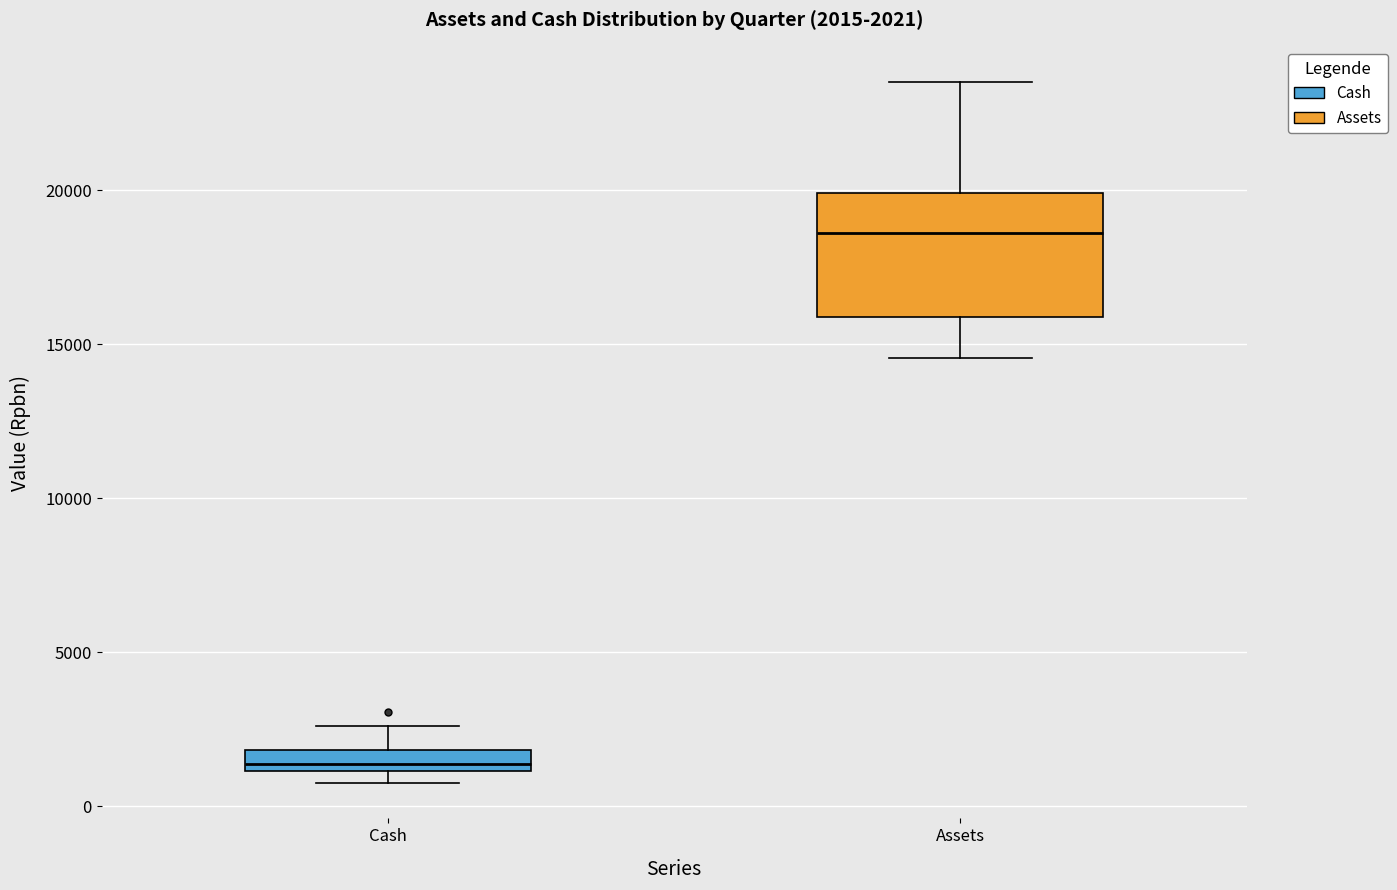

Which box is the tallest, from its lower edge to its upper edge?

Assets